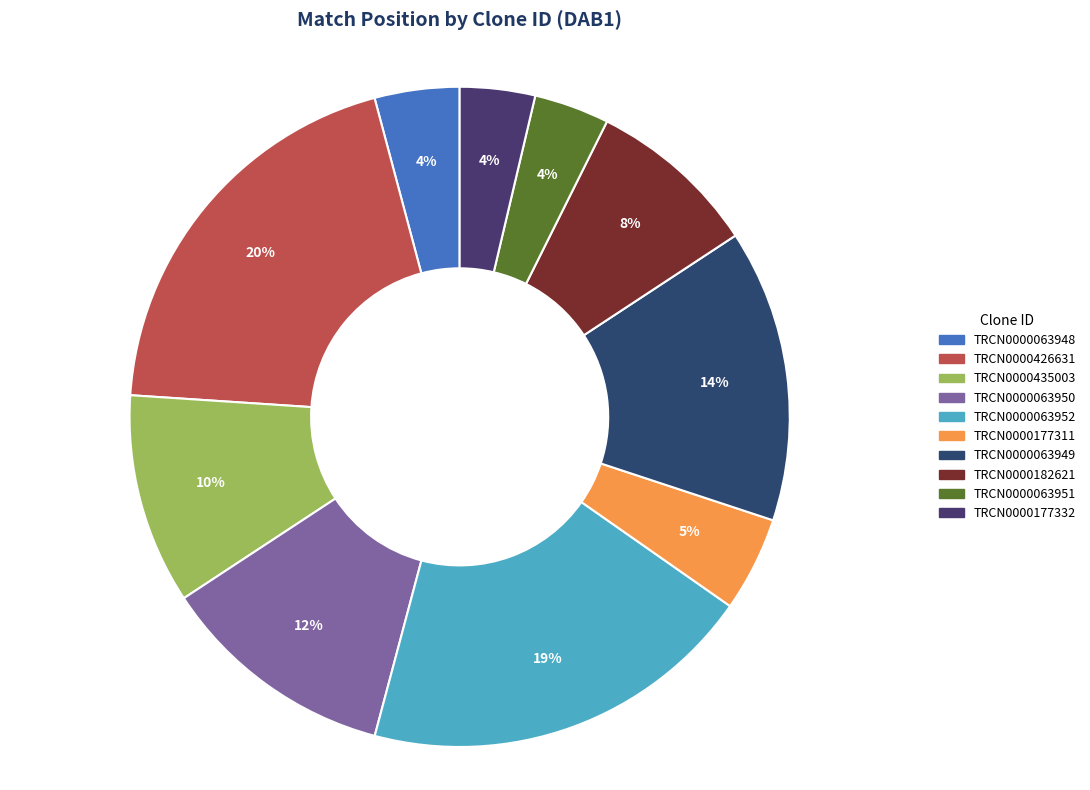

What portion of the pie excludes TRCN0000435003?

89.7%